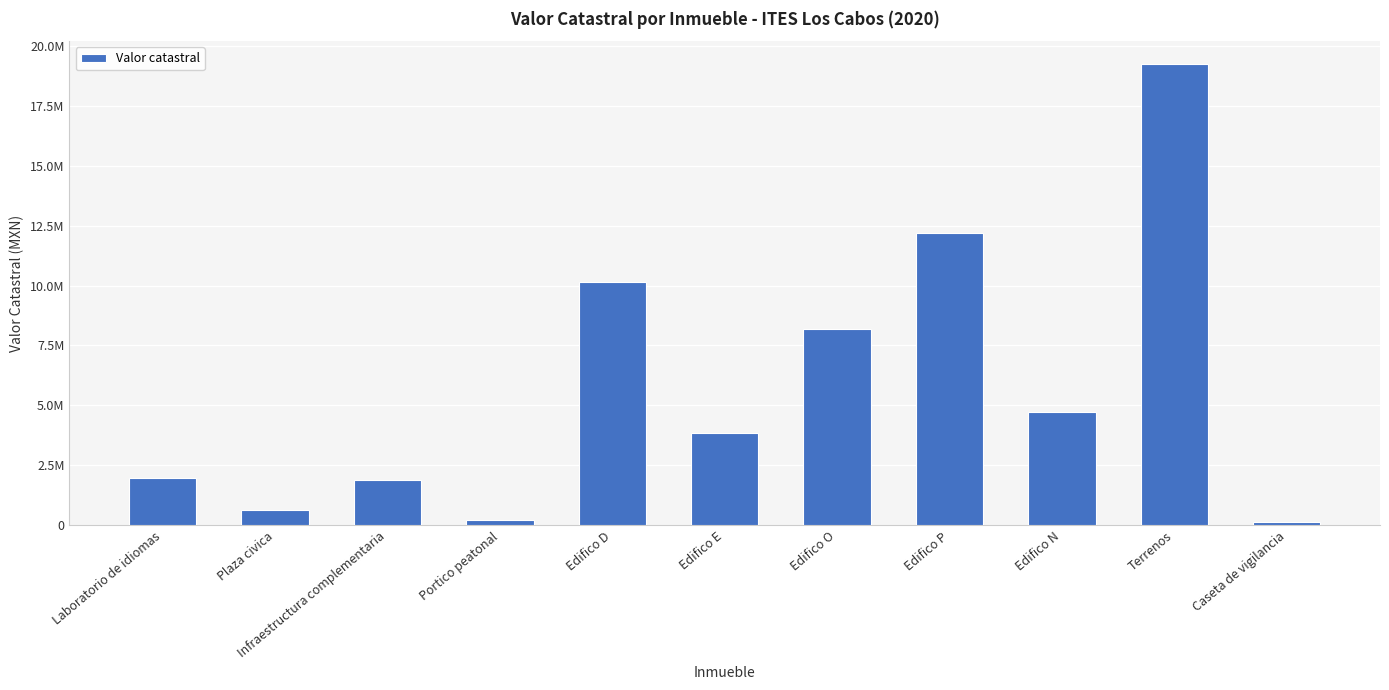

What is the change in value from Portico peatonal to Edifico O?

+7981187.4